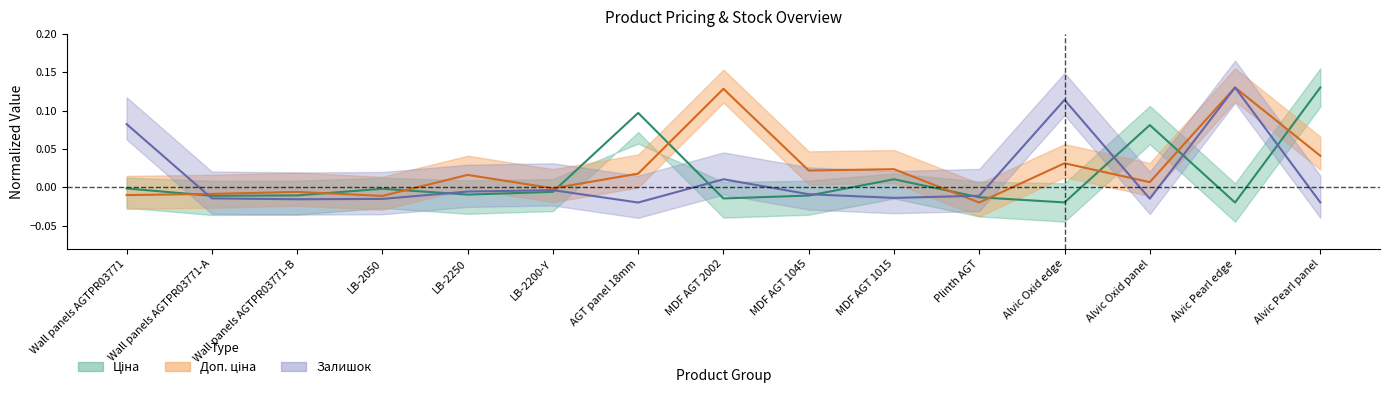

How many interior local peaks does the Ціна series have?

4